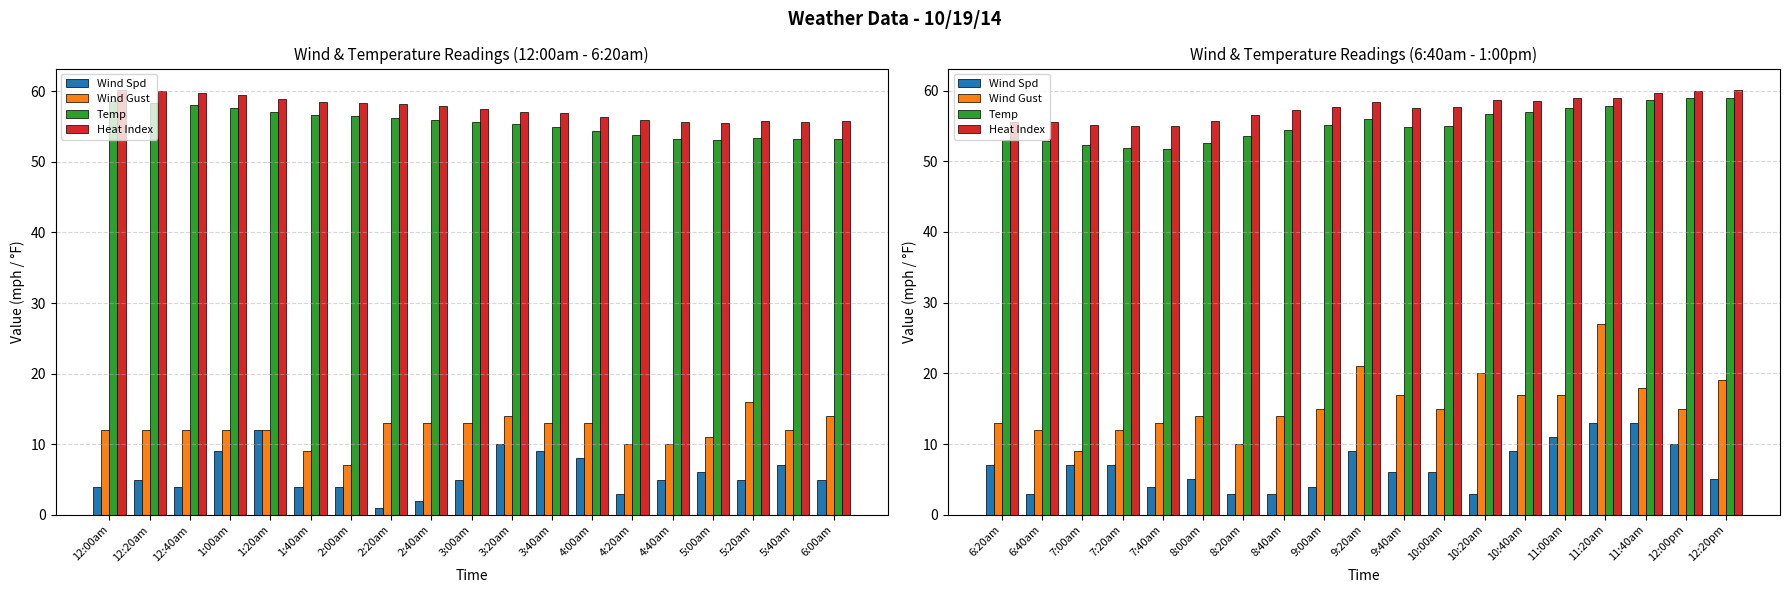

What is the maximum value shown in the chart?

60.1